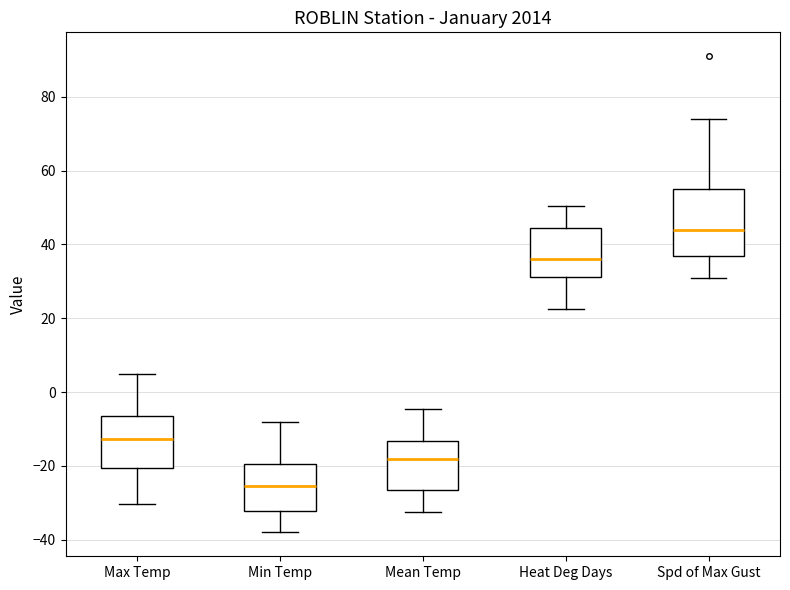

Reading left to right, read every box against the y-axis: the position of its median line, the range the box covers, and the ends of its whiskers. The values are not printed on the chart, so give them approximately, as read against the axis.

Max Temp: median -12, box -20 to -6, whiskers -30 to 4
Min Temp: median -26, box -32 to -20, whiskers -38 to -8
Mean Temp: median -18, box -26 to -14, whiskers -32 to -4
Heat Deg Days: median 36, box 32 to 44, whiskers 22 to 50
Spd of Max Gust: median 44, box 38 to 56, whiskers 32 to 74